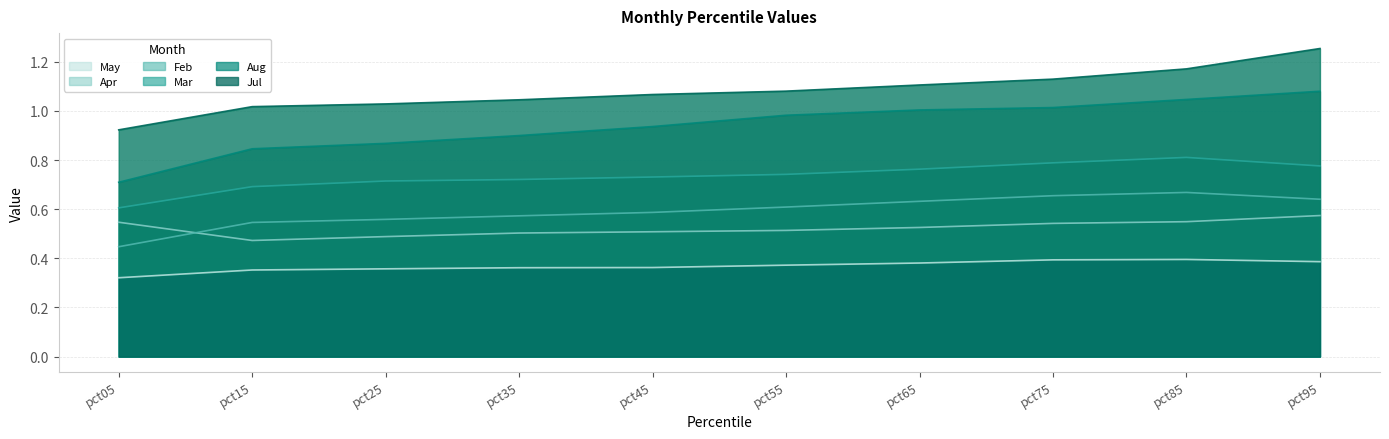

At which category does the chart reach its minimum across all series?

pct05